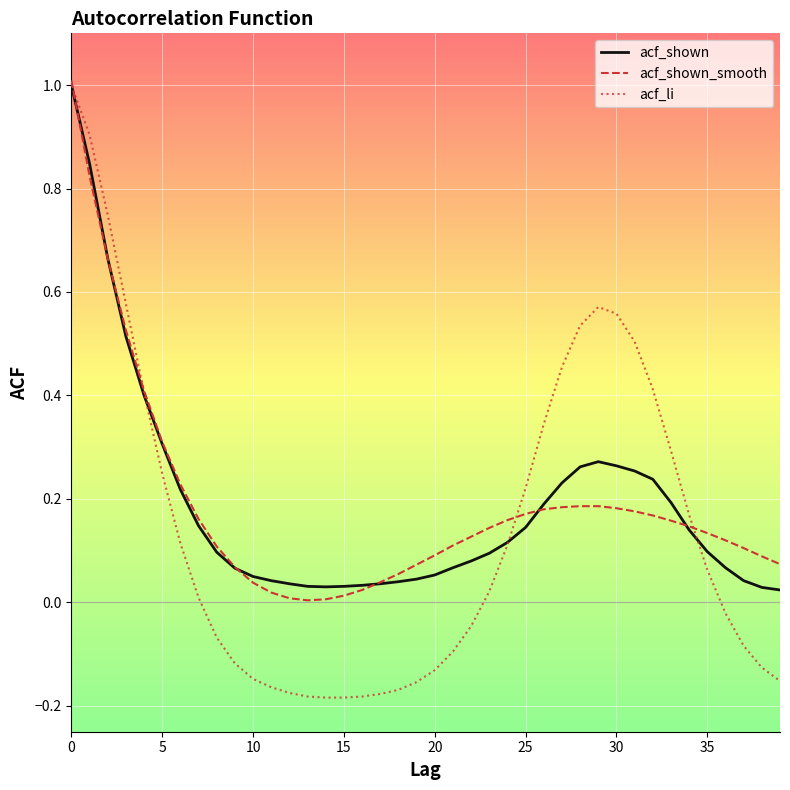

What is the sum of all acf_shown_smooth values?

7.5